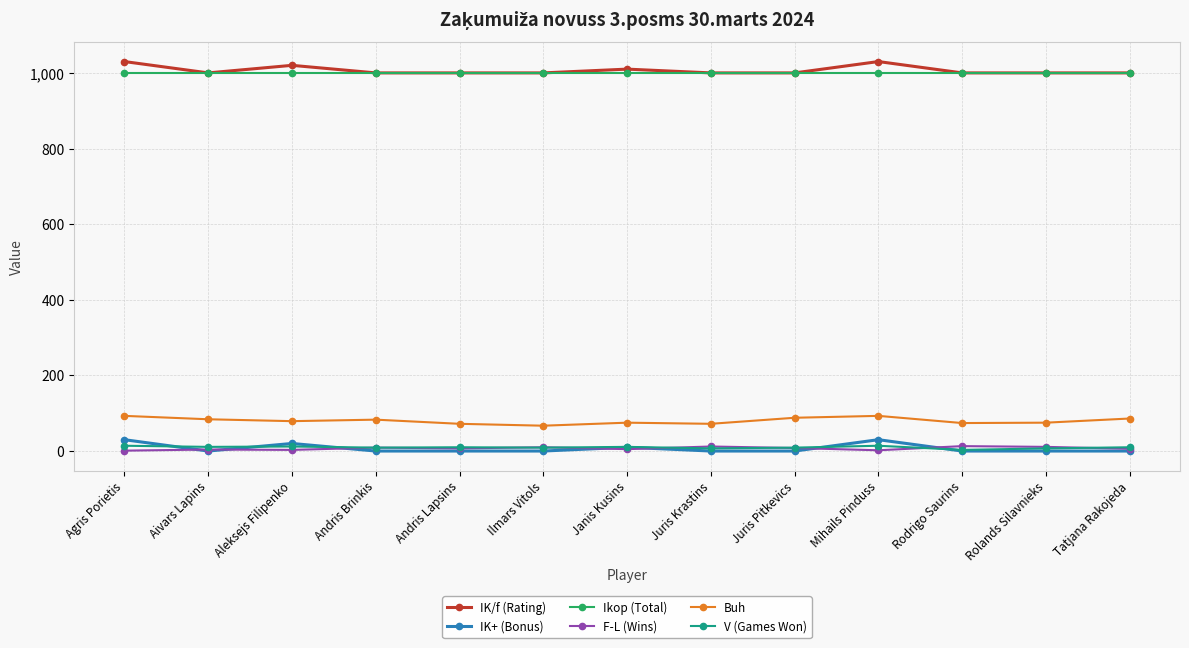

What is the sum of all IK+ (Bonus) values?

90